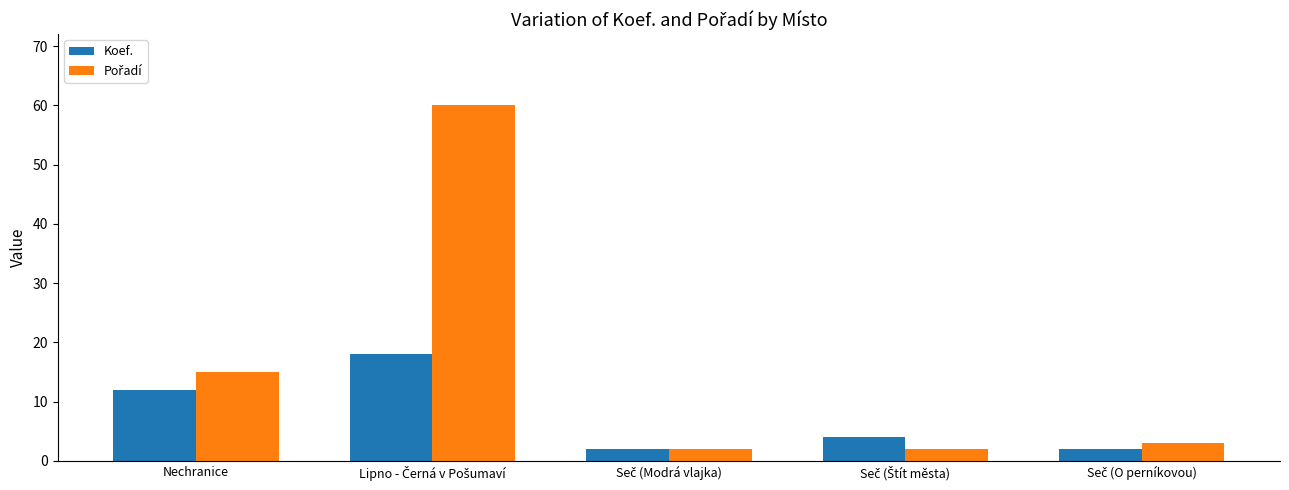

What is the smallest value displayed?

2